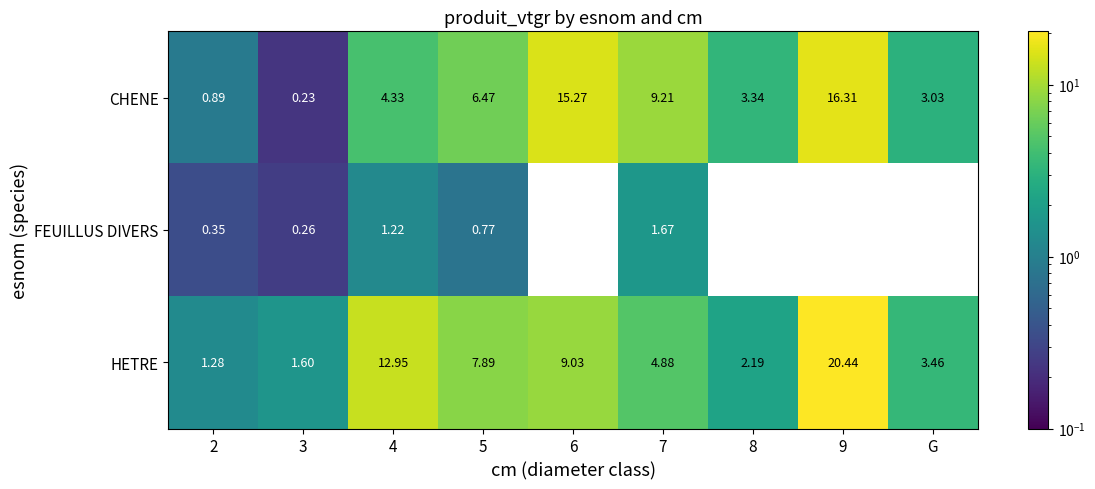

Which series has the largest range (max minus min)?

HETRE